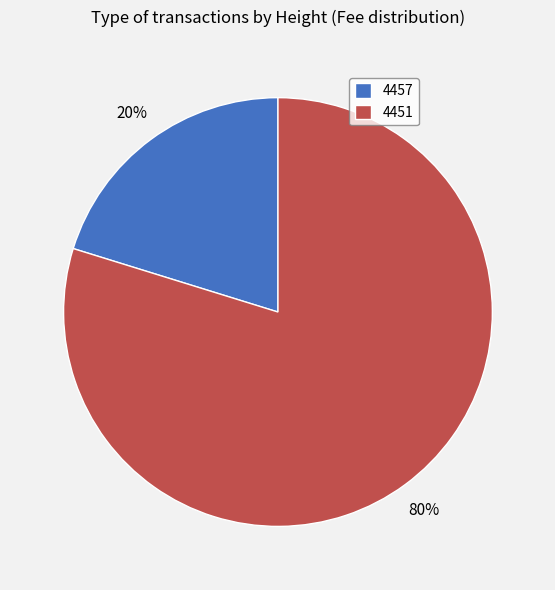

Which slice is the smallest?

4457